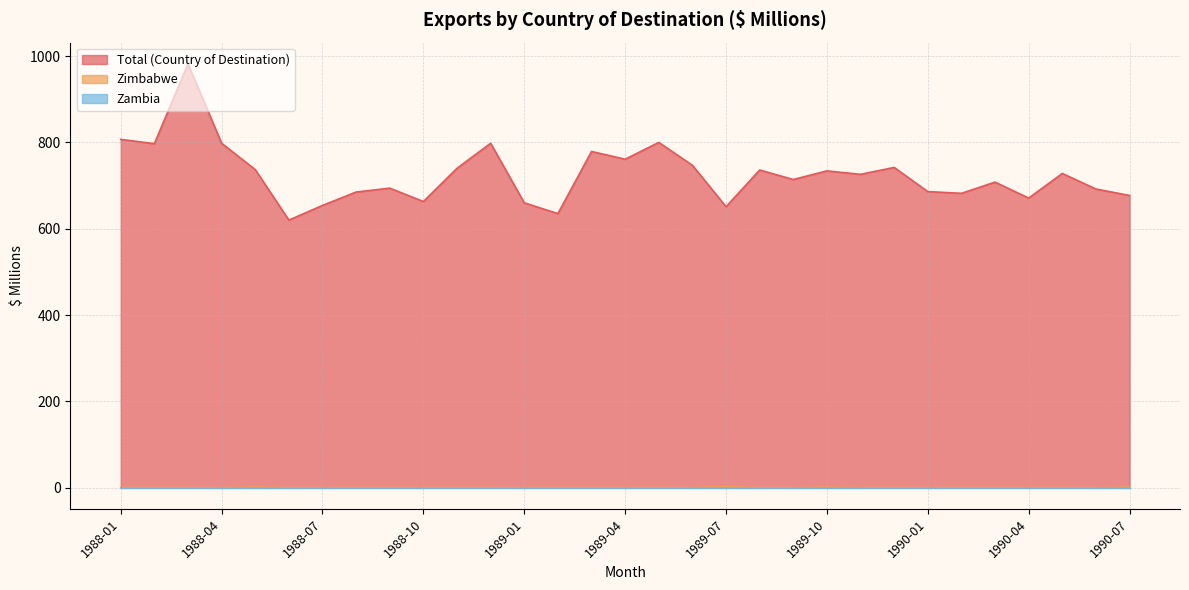

Between 1988-05 and 1988-08, which series saw the biggest shift?

Total (Country of Destination)